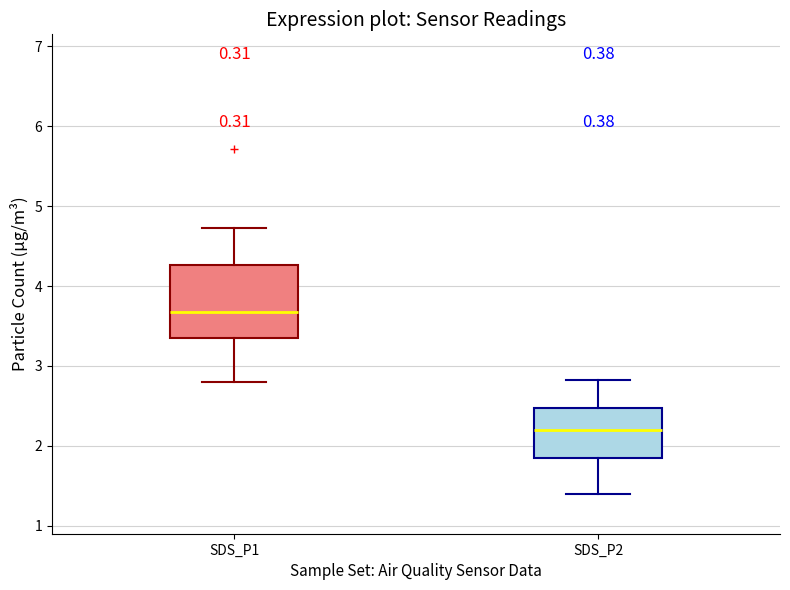

Comparing the boxes themselves (not the whiskers), which one is the tallest?

SDS_P1